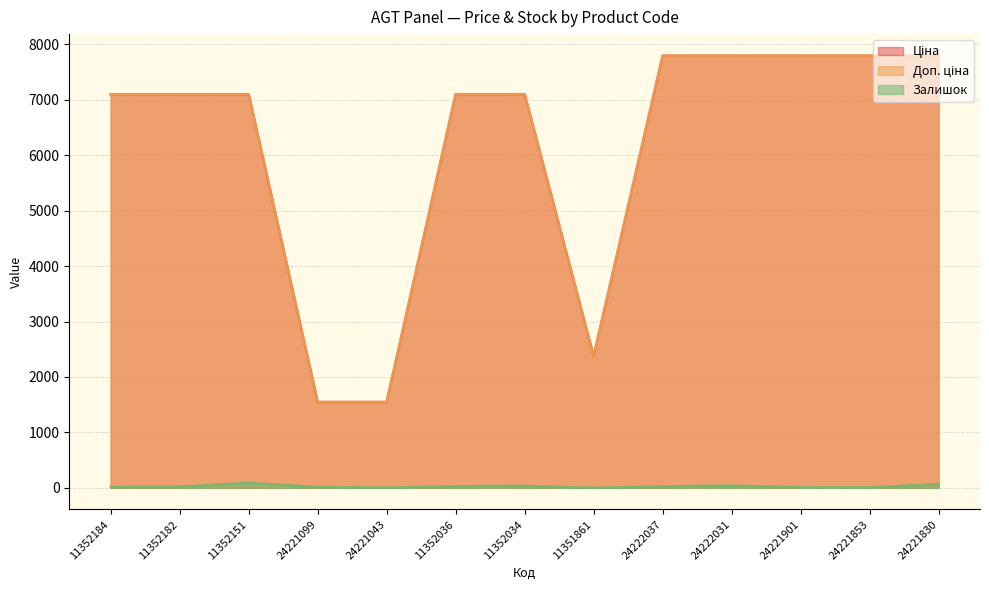

What is the highest value of the Доп. ціна series?

7792.9